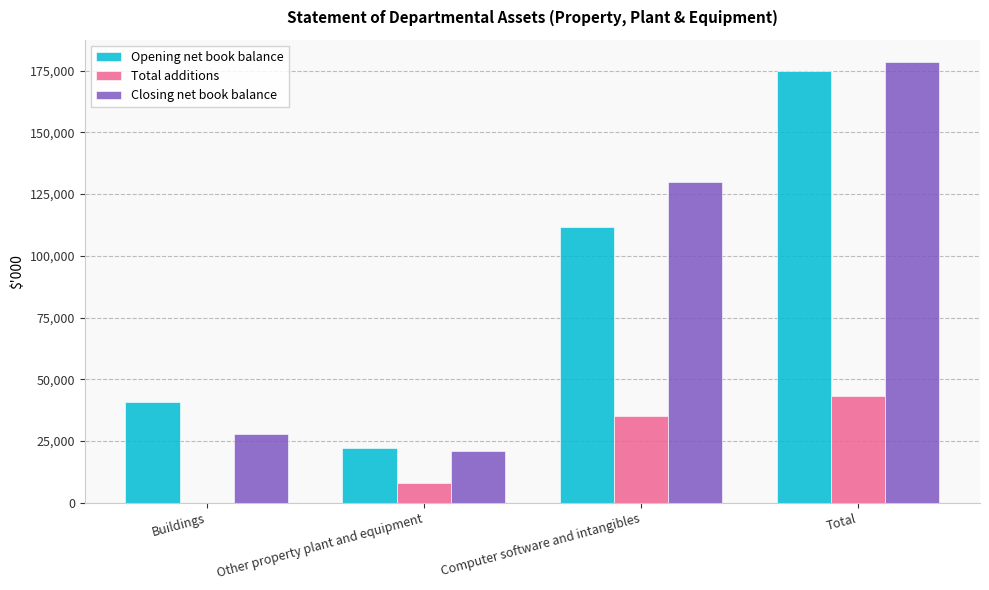

At which category does the chart reach its peak across all series?

Total